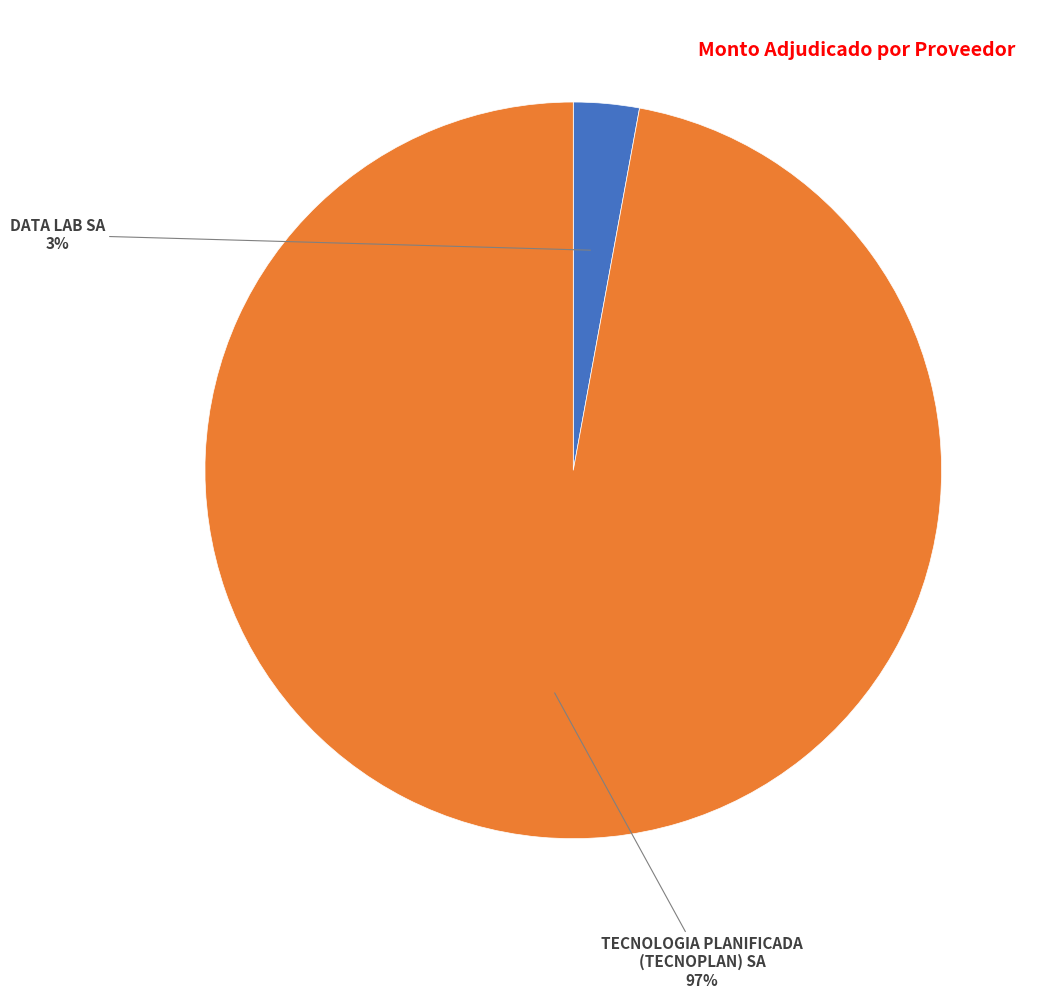

To the nearest percent, what is the difference between the largest and smallest slice percentages?

94%